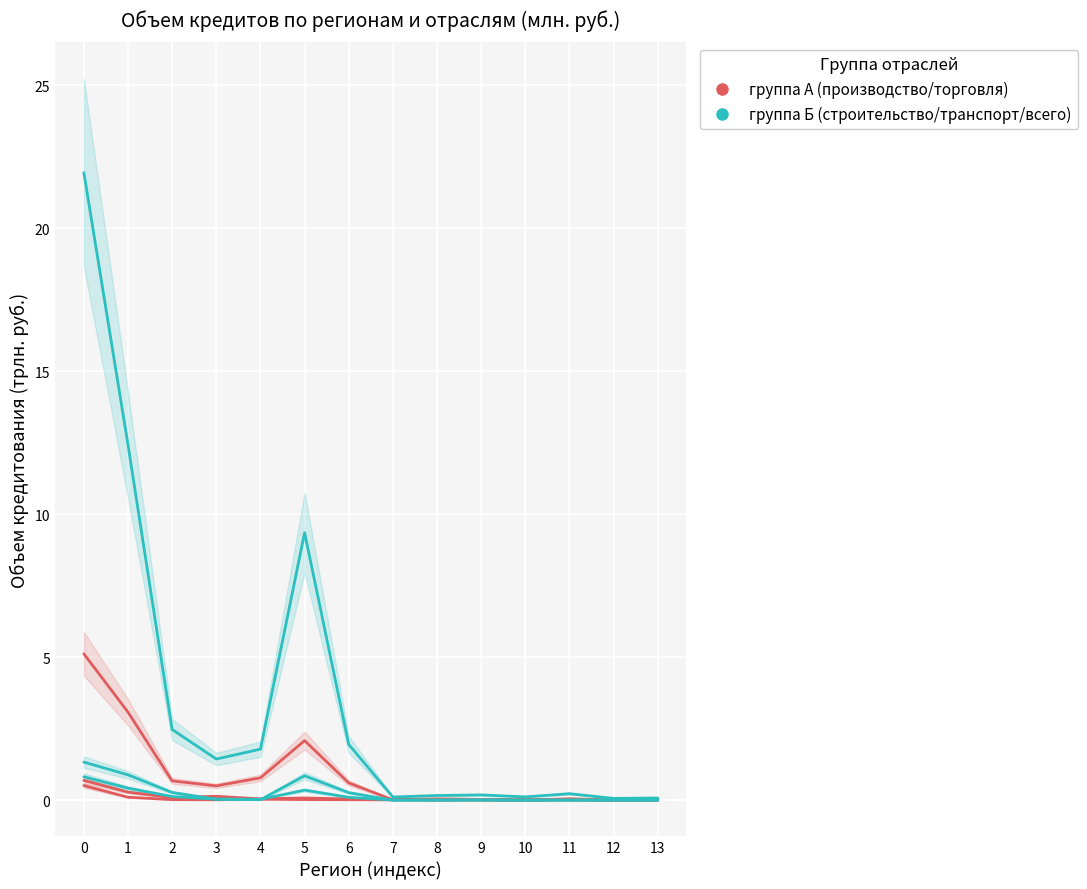

At how many categories does at least one series exceed 10?

2